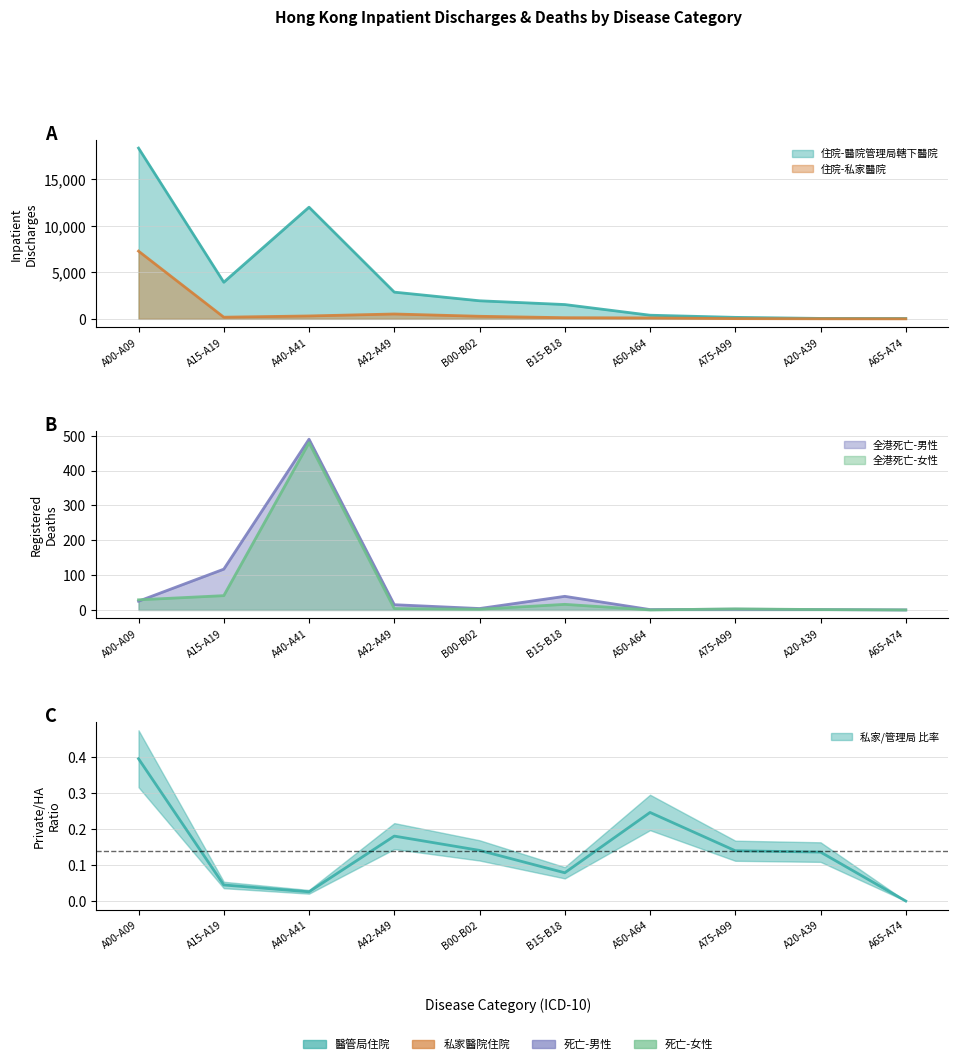

At which category is the sum across all series the highest?

A00-A09